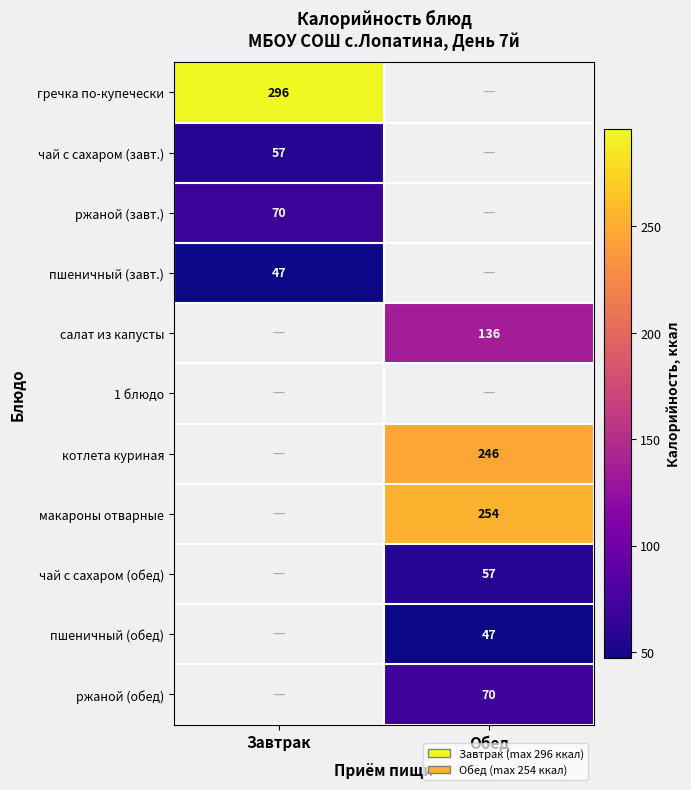

True or false: ржаной (обед) has a value of 42 at Обед.

False